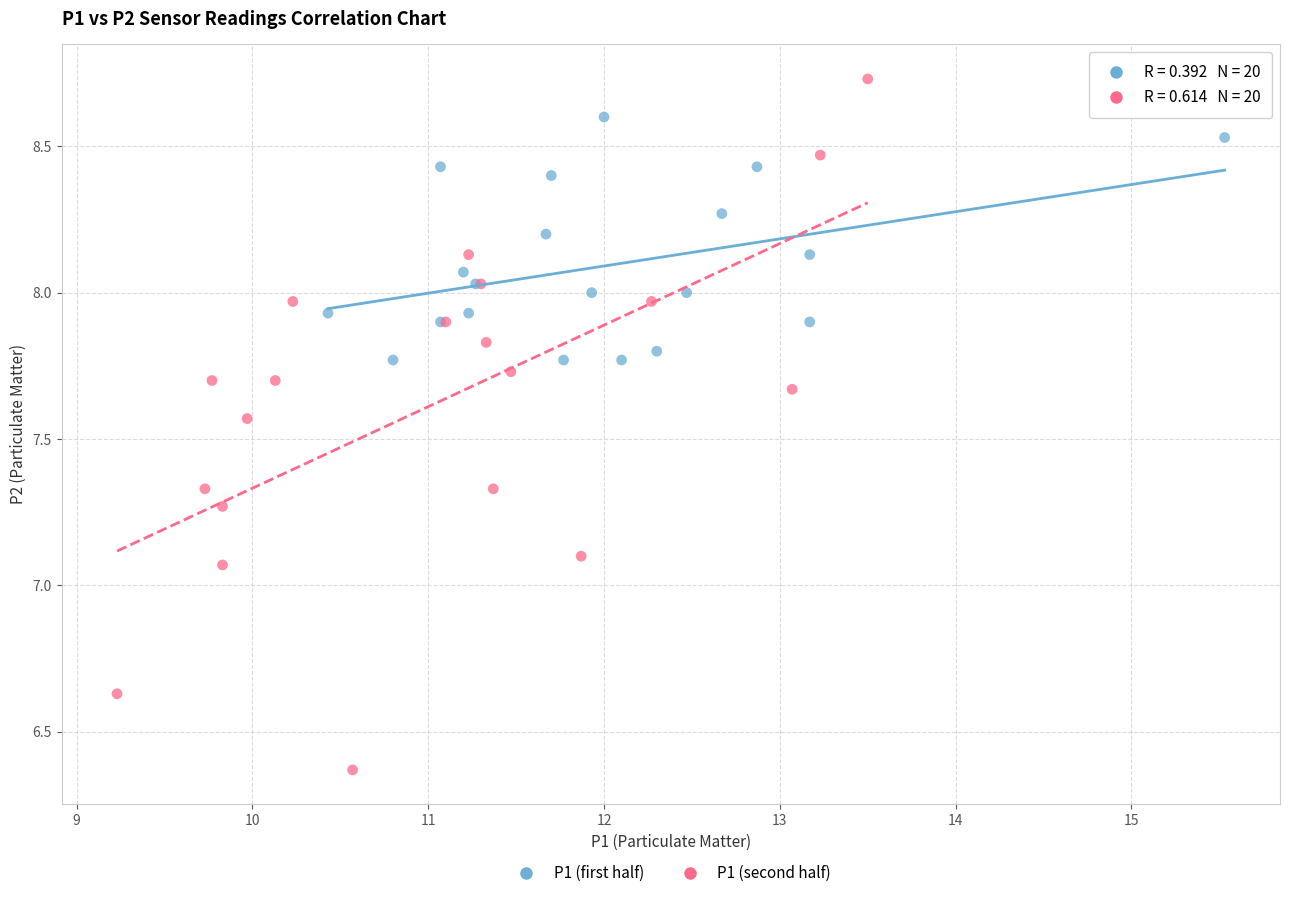

What are all the series names shown in the legend?

P1 (first half), P1 (second half)